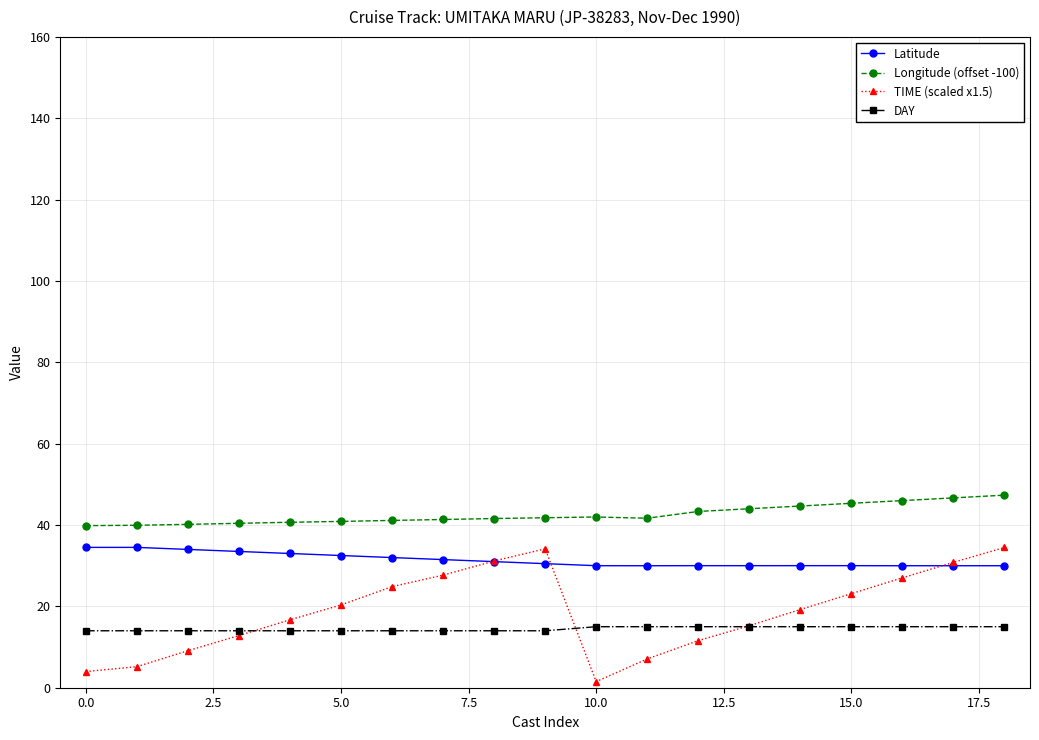

Which series has the largest total across all categories?

Longitude (offset -100)